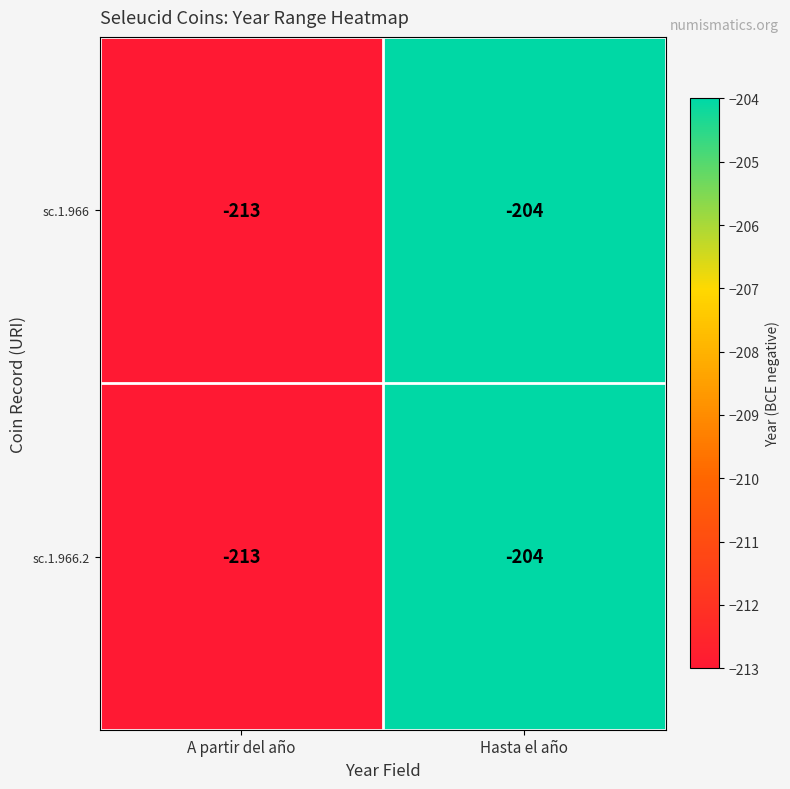

At which category is the sum across all series the highest?

Hasta el año